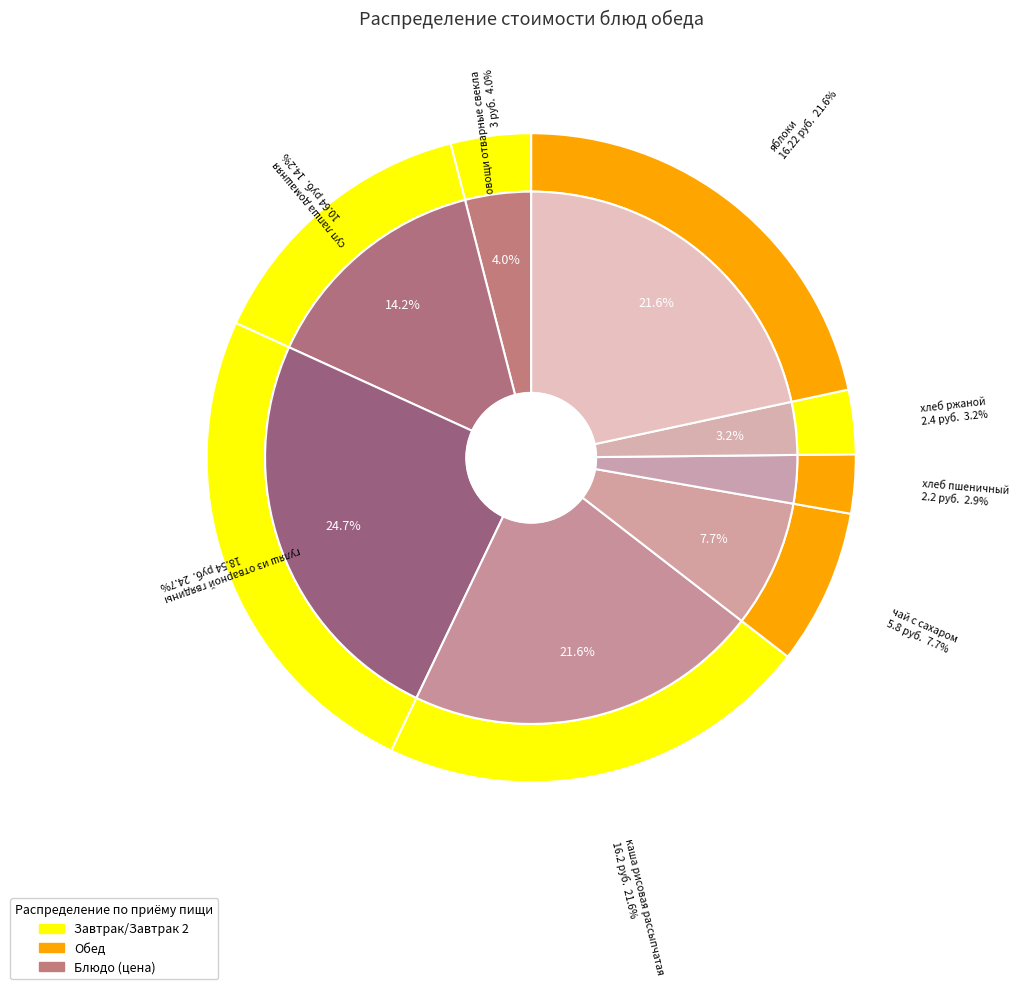

What percentage is the хлеб пшеничный slice, to the nearest percent?

3%